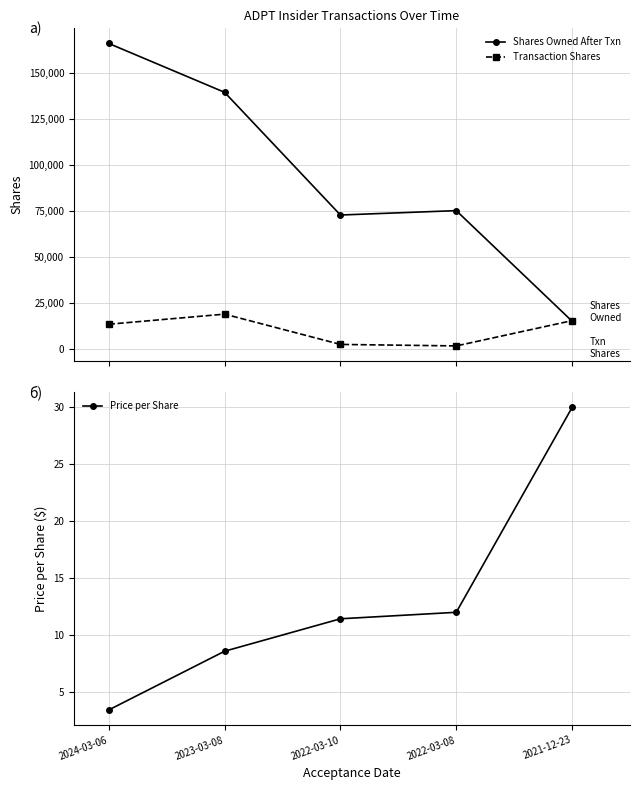

List the labels in order of Transaction Shares value, largest first.

2023-03-08, 2021-12-23, 2024-03-06, 2022-03-10, 2022-03-08